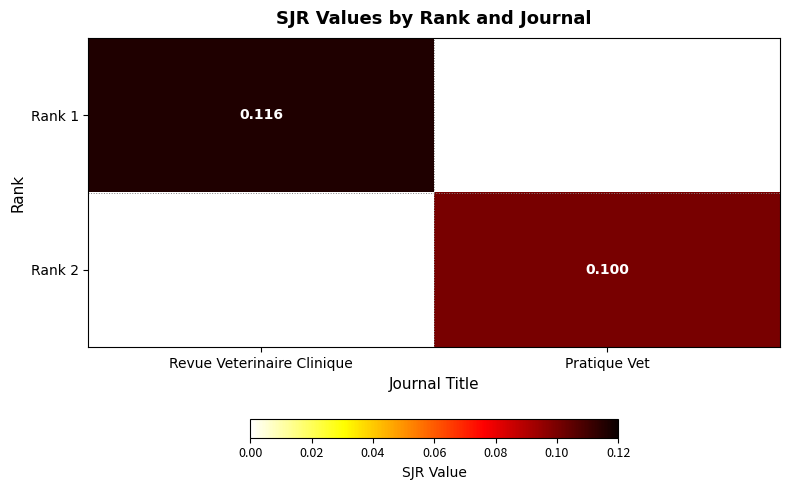

What is the total value across all series at Revue Veterinaire Clinique?

0.1